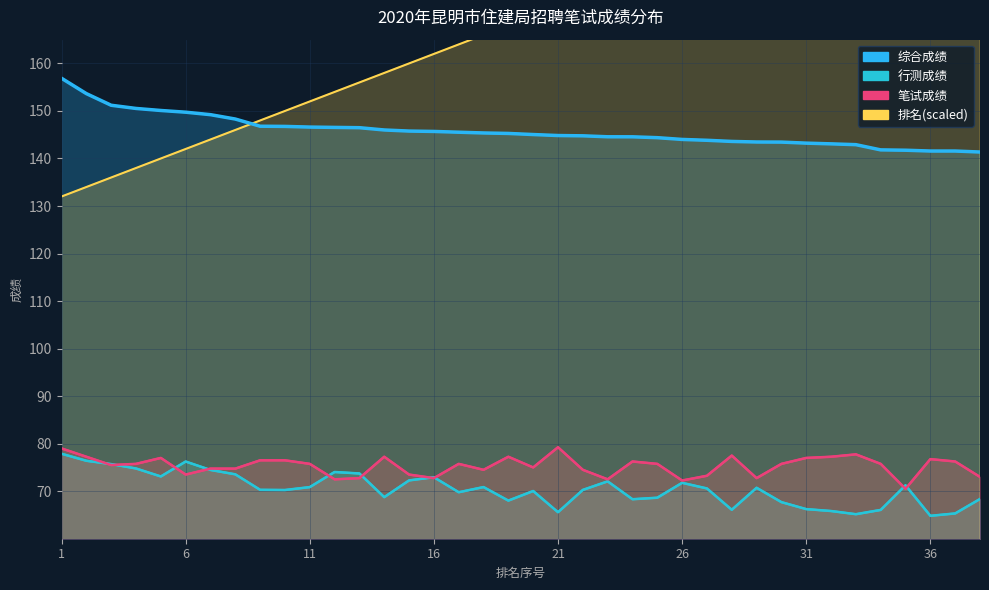

Does the chart display data point markers on the line(s)?

No